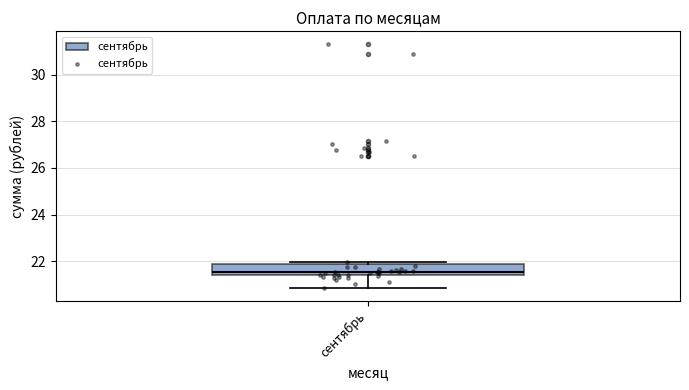

Transcribe this box plot: give where the median line is, the range the box spans, and where the two whiskers end, as read against the y-axis. The values are not printed on the chart, so give them approximately, as read against the axis.

median 21.6, box 21.4 to 21.8, whiskers 20.8 to 22.0